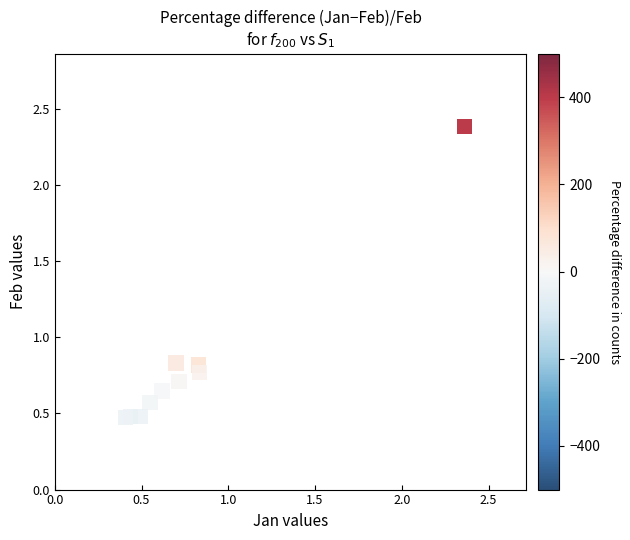

What is the range of Y values (max minus min)?

1.9